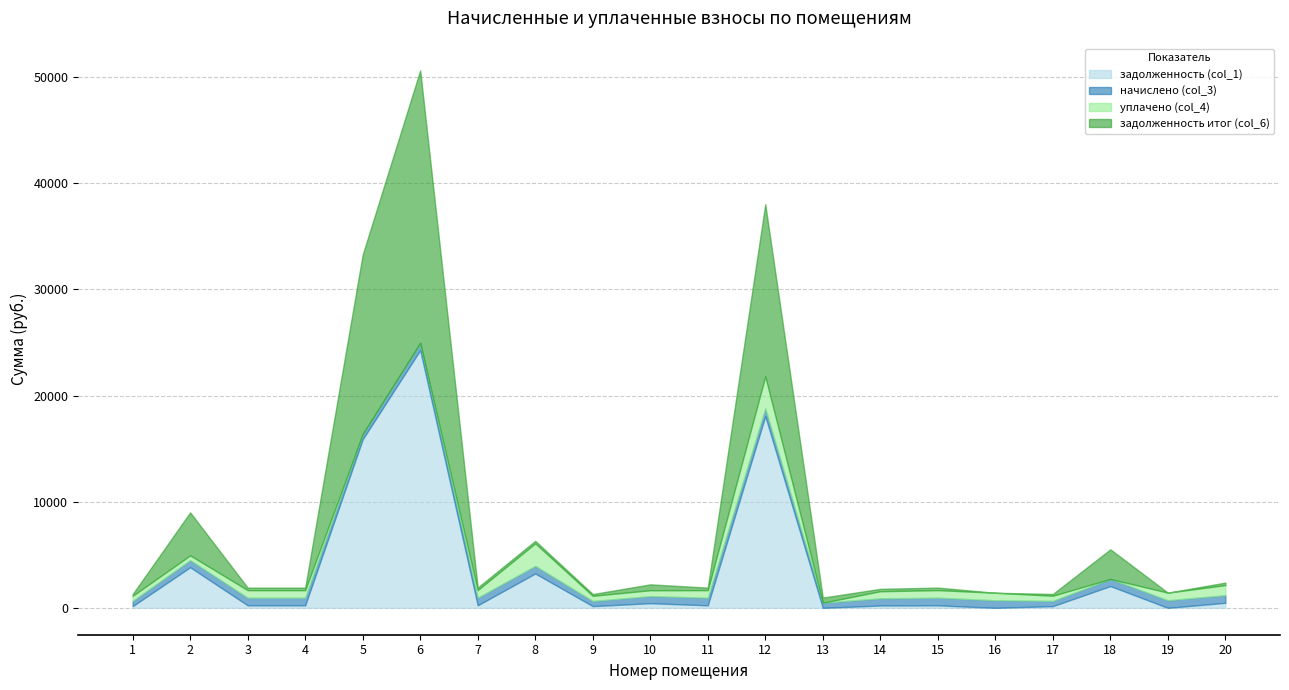

The value of задолженность (col_1) at 20 is 475.9. True or false?

True